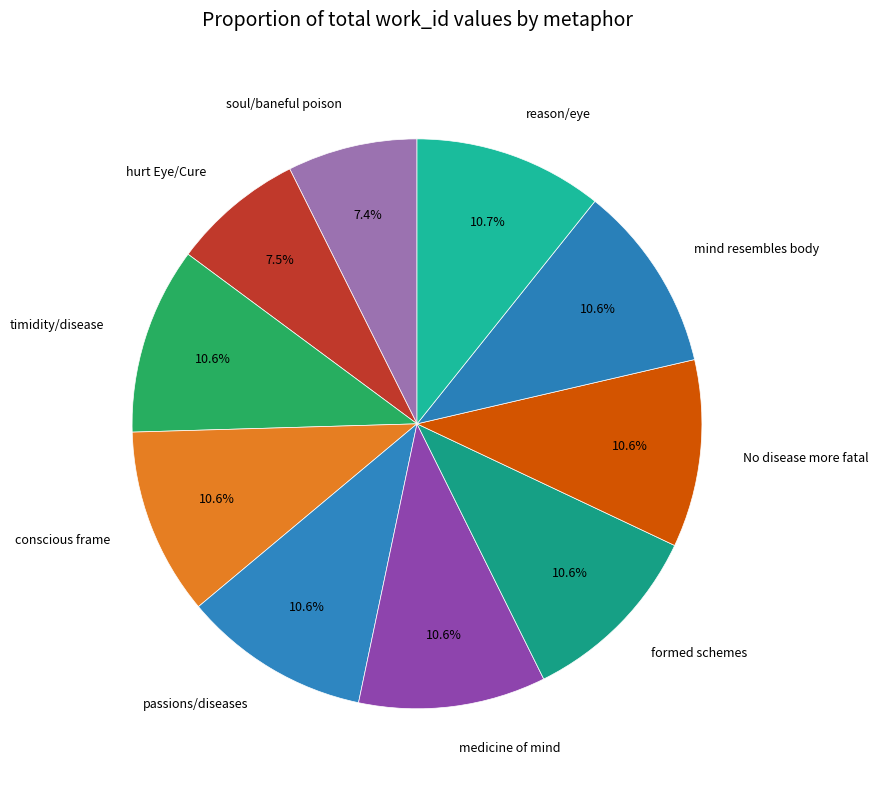

Does medicine of mind account for over 50% of the chart?

No